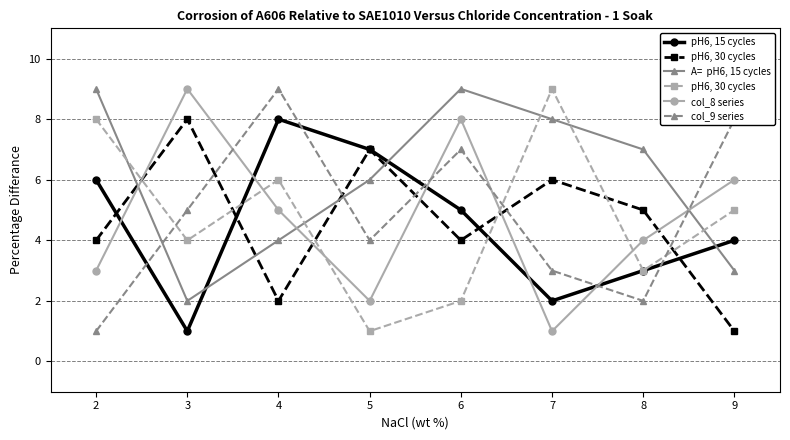

What is the greatest value displayed?

9